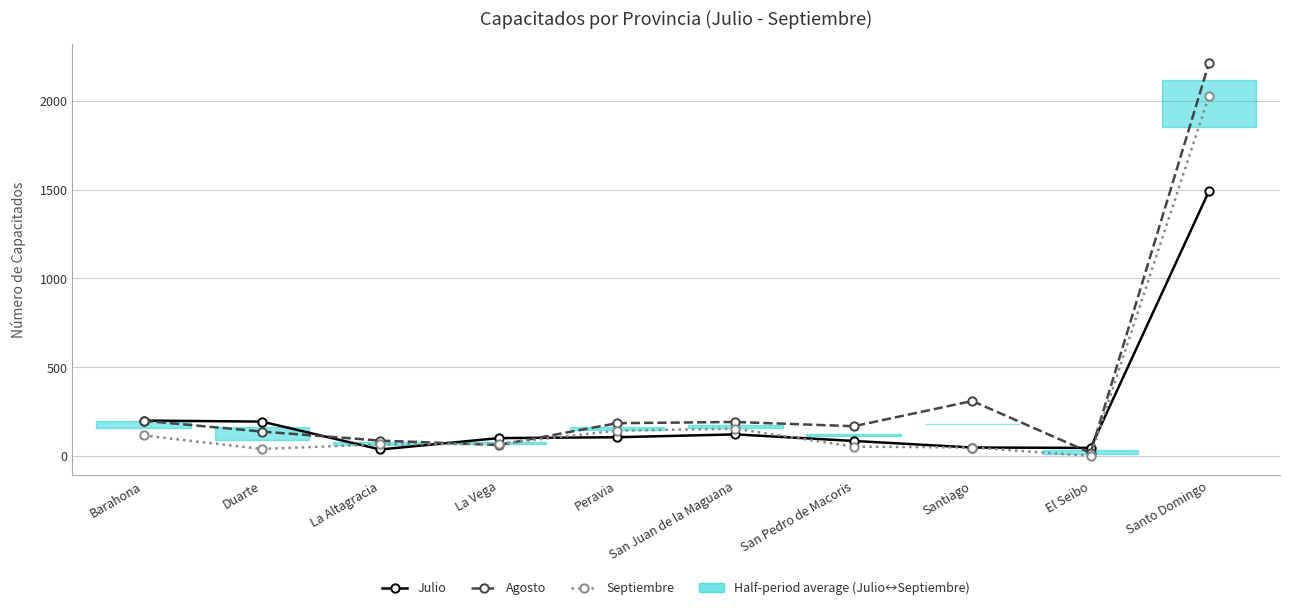

Is the value of Julio at Peravia greater than the value of Septiembre at San Pedro de Macoris?

Yes